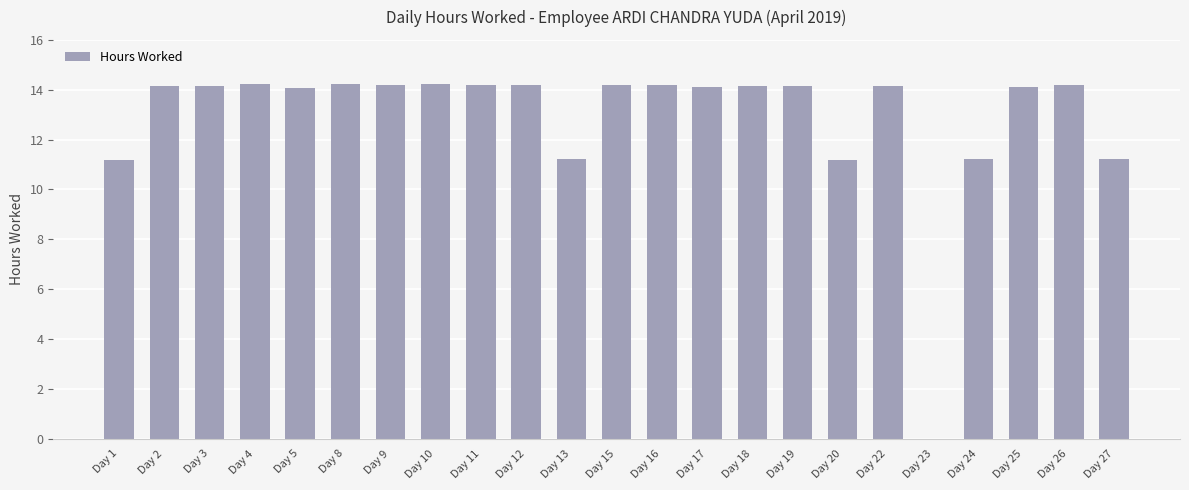

How many positive values are there?

22